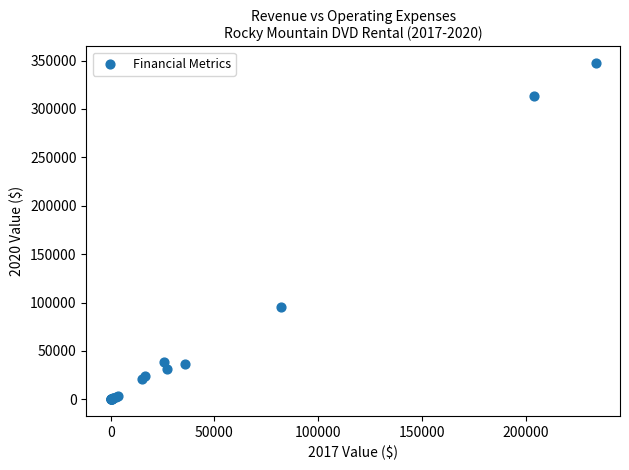

What Y value in the scatter plot is closest to 173640?

94979.3